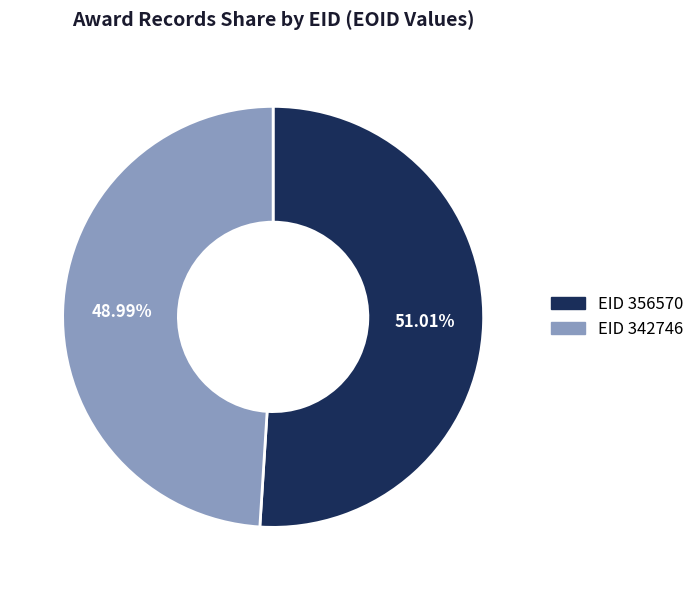

Rank the categories by value from highest to lowest.

EID 356570, EID 342746